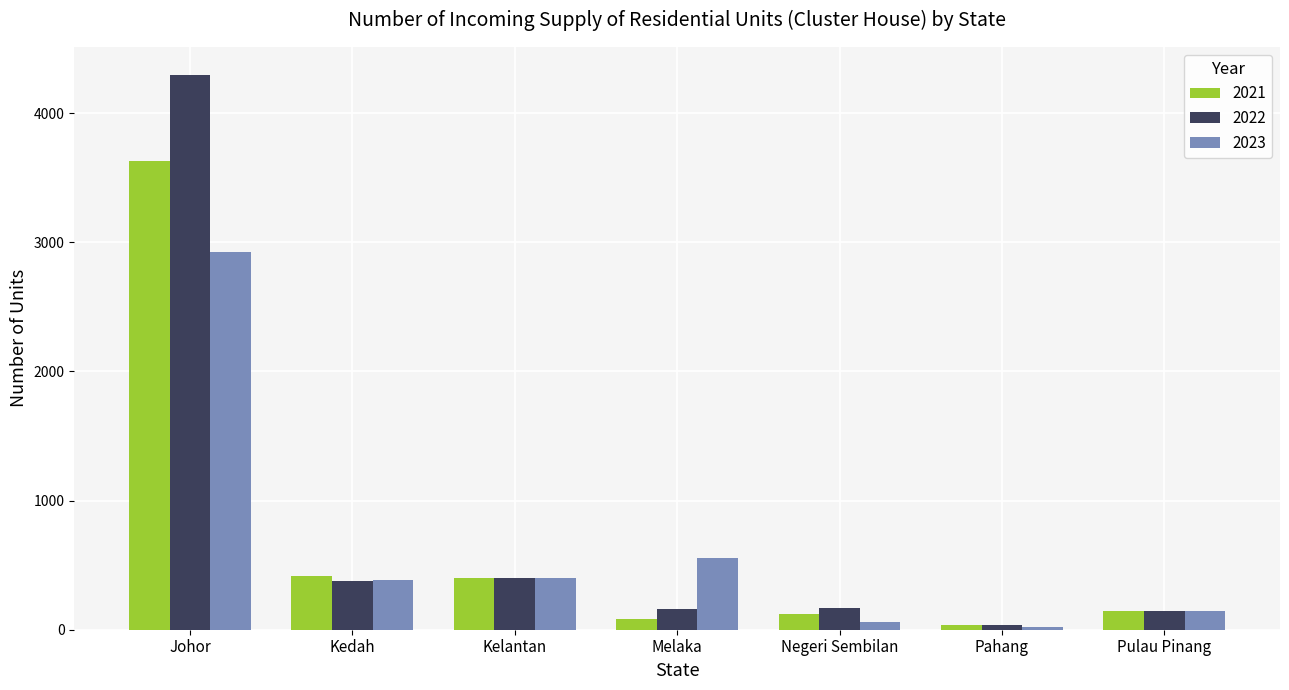

At which category does the chart reach its peak across all series?

Johor